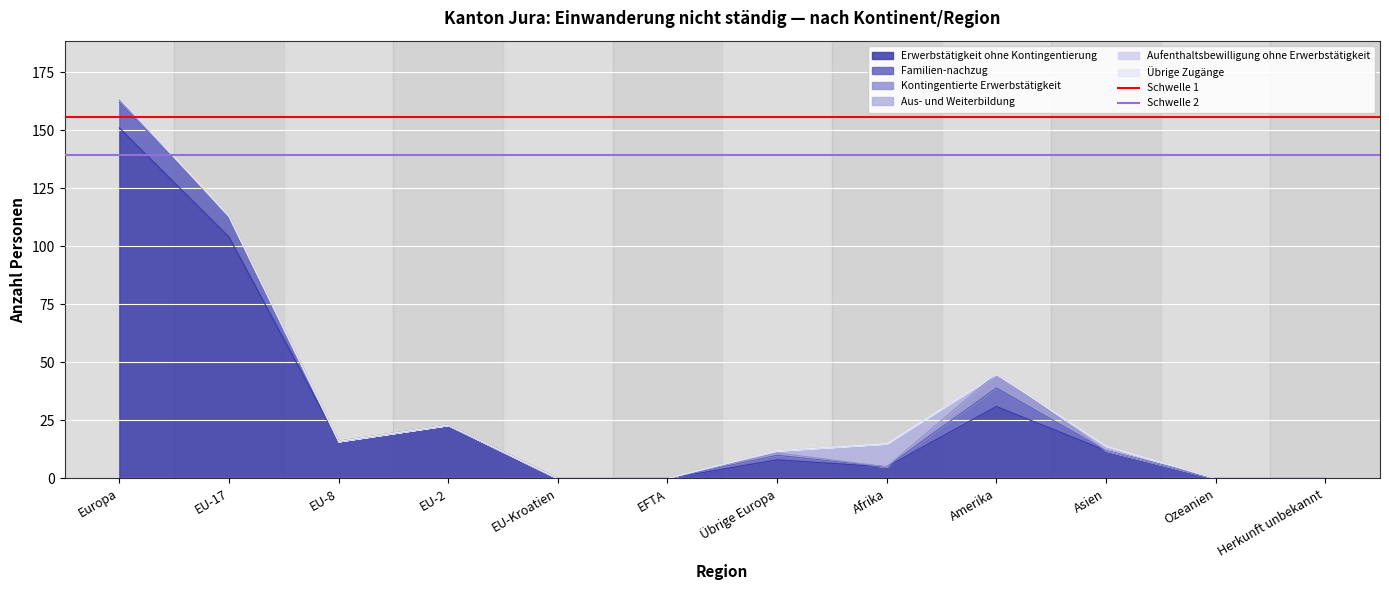

The Erwerbstätigkeit ohne Kontingentierung series shows 0 at Ozeanien. True or false?

True